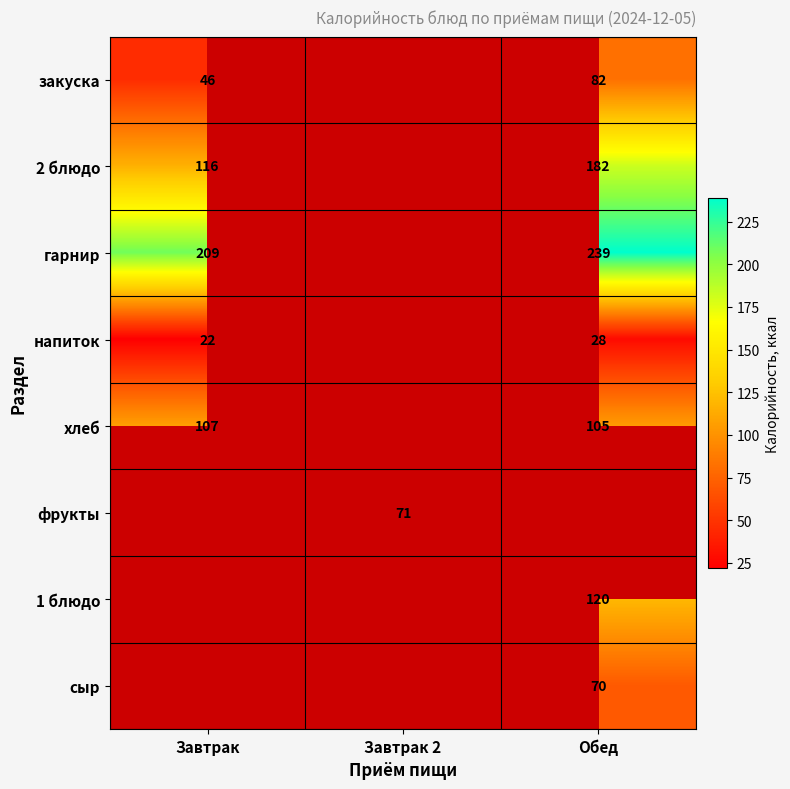

The закуска series shows 117 at Обед. True or false?

False